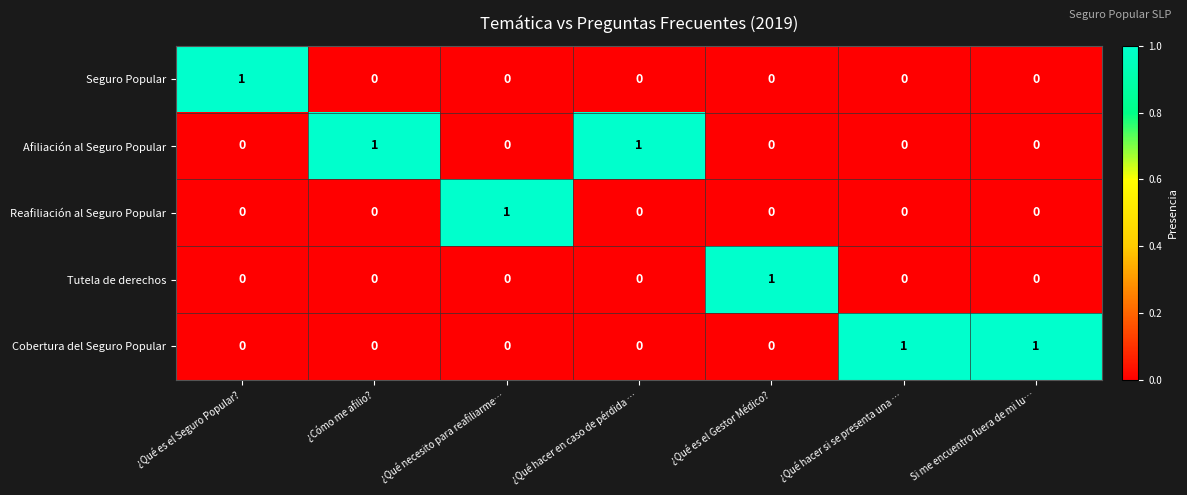

True or false: Reafiliación al Seguro Popular has a value of 0 at Si me encuentro fuera de mi lu….

True